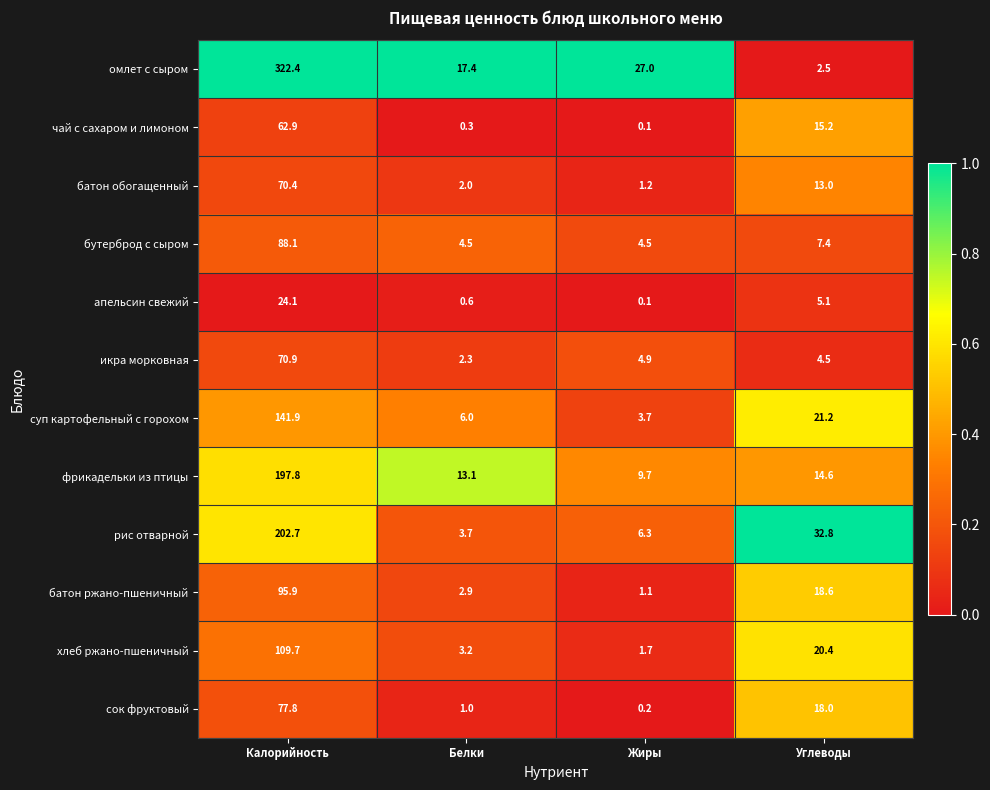

The value of батон обогащенный at Жиры is 1.2. True or false?

True